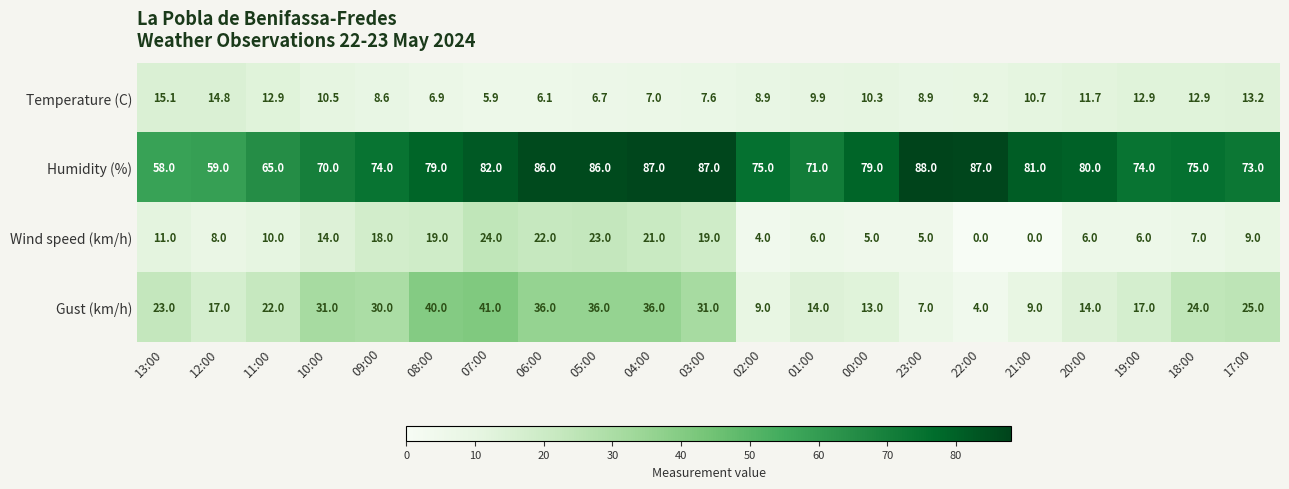

What is the total value across all series at 02:00?

96.9